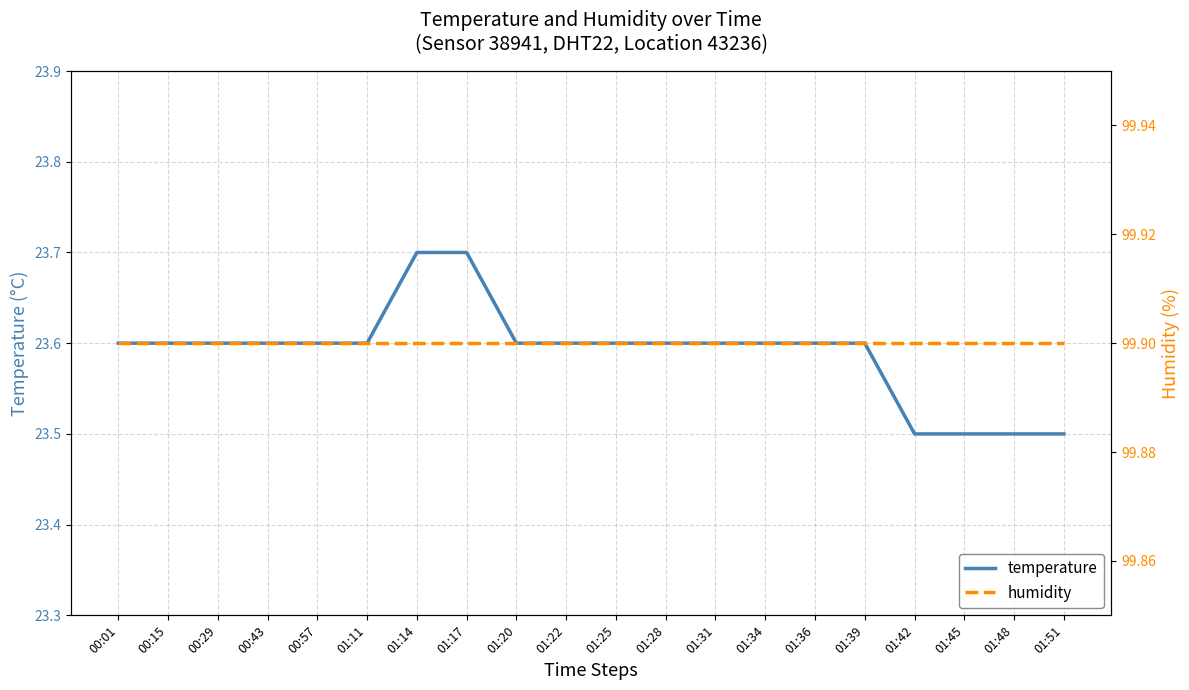

At 01:14, list the series in order from largest to smallest.

humidity, temperature